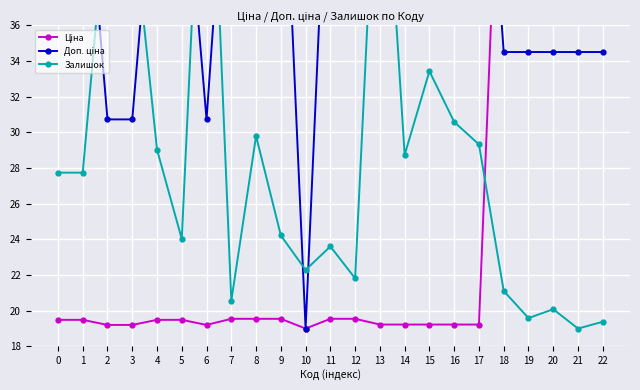

Between 20 and 4, which is larger?

20